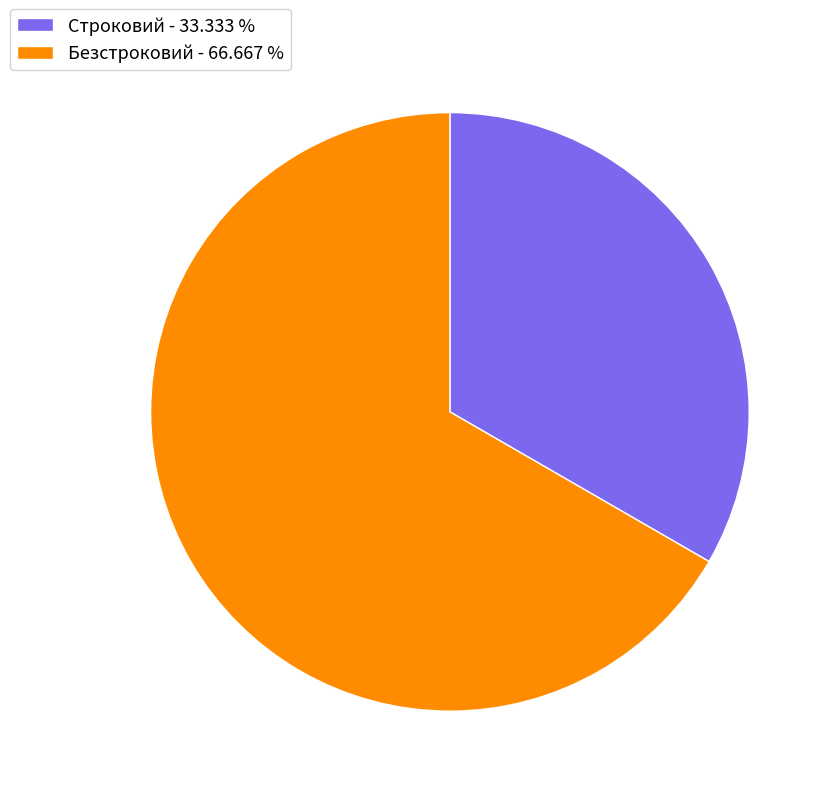

Combined, do Безстроковий - 66.667 % and Строковий - 33.333 % account for over 50%?

Yes